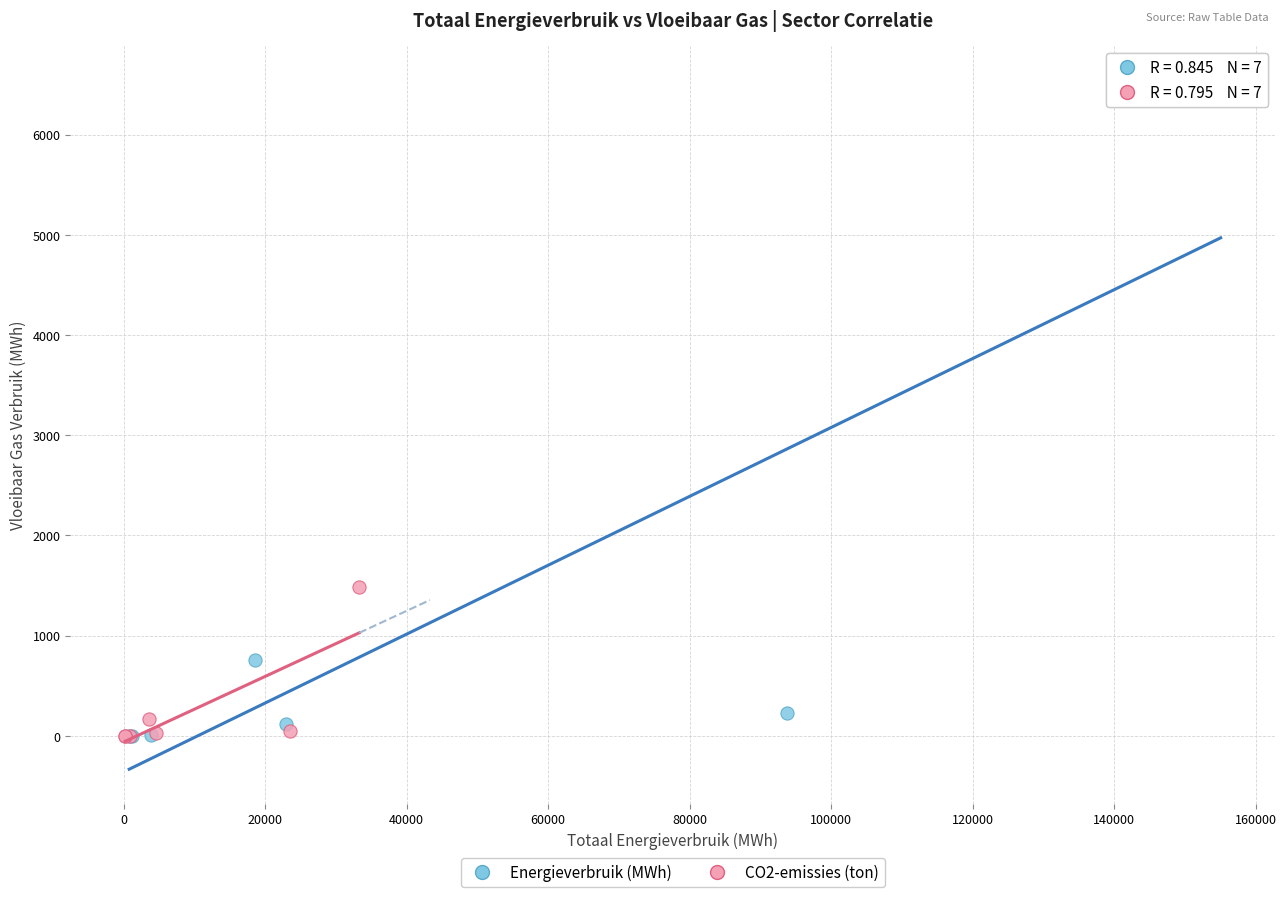

Which series reaches the maximum Y coordinate?

Energieverbruik (MWh)